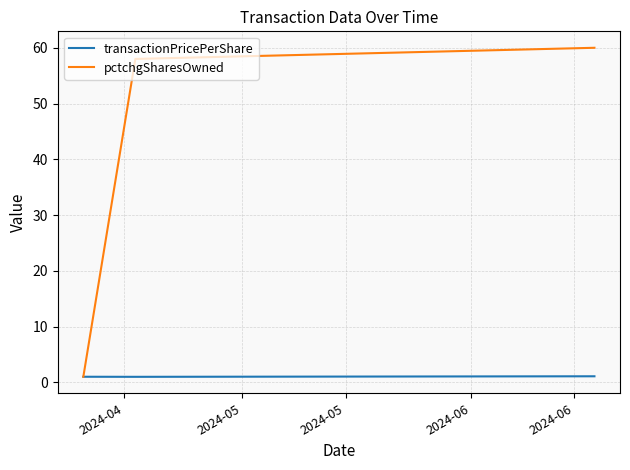

Which series has the widest spread of values?

pctchgSharesOwned